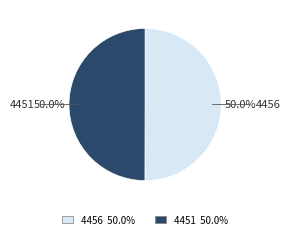

What is the ratio of the value at 4456 to the value at 4451?

1.0